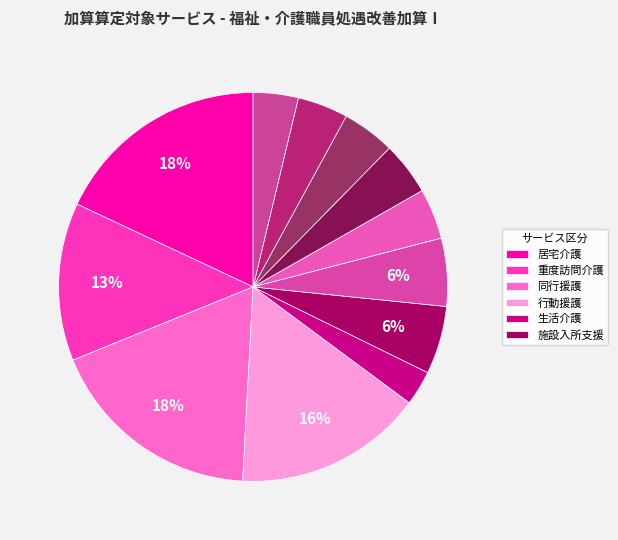

Count the number of slices in the pie.

12